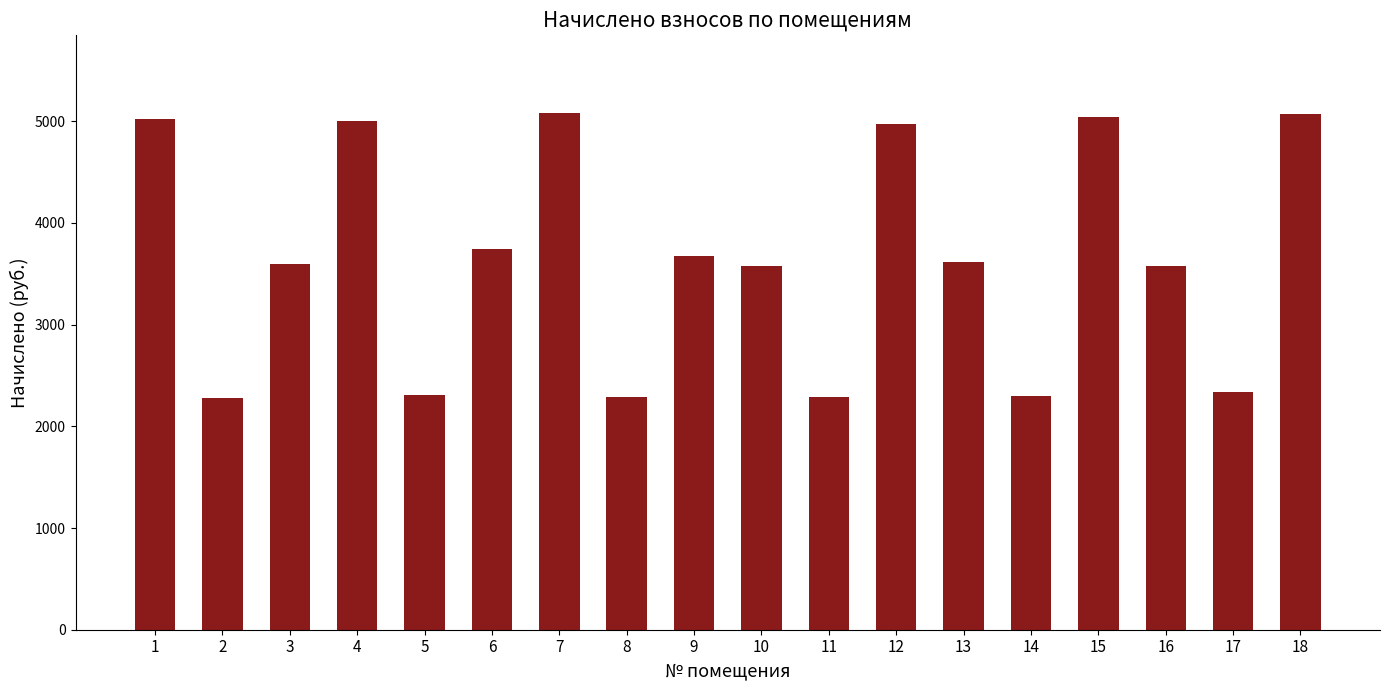

At which label is the value closest to 3680?

9